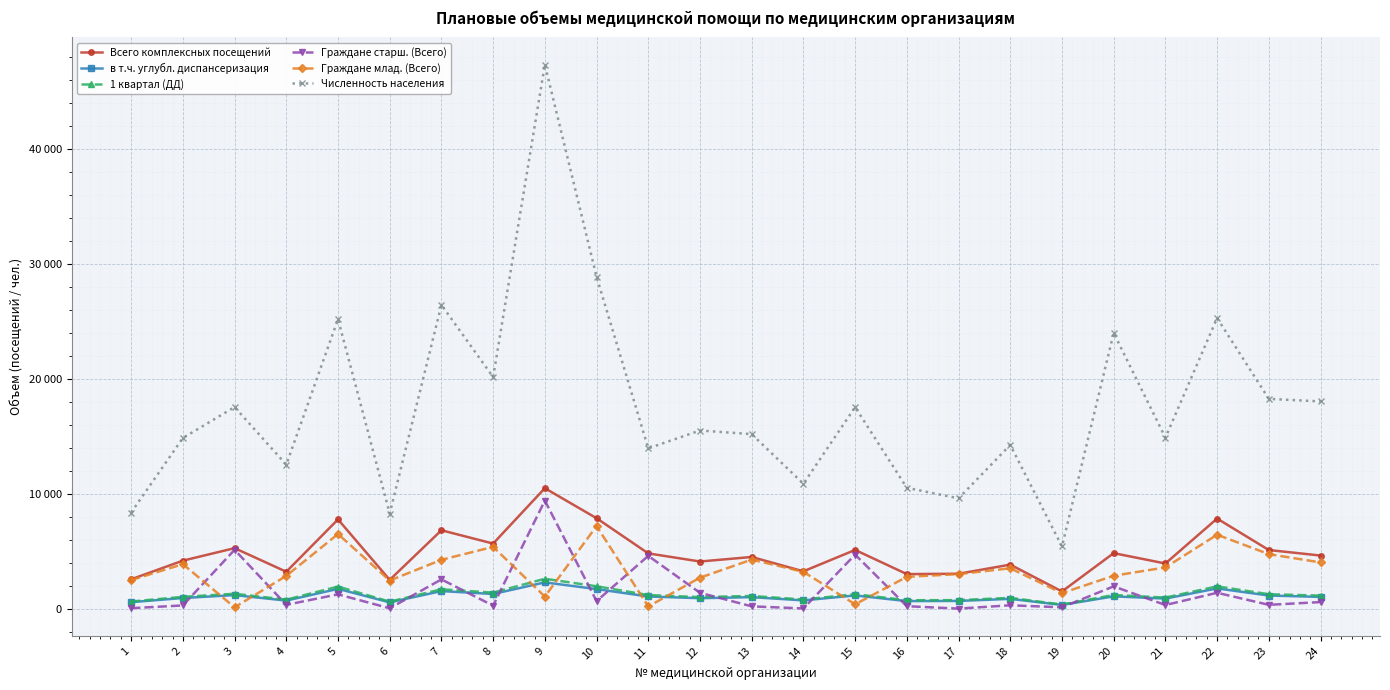

What are all the series names shown in the legend?

Всего комплексных посещений, в т.ч. углубл. диспансеризация, 1 квартал (ДД), Граждане старш. (Всего), Граждане млад. (Всего), Численность населения